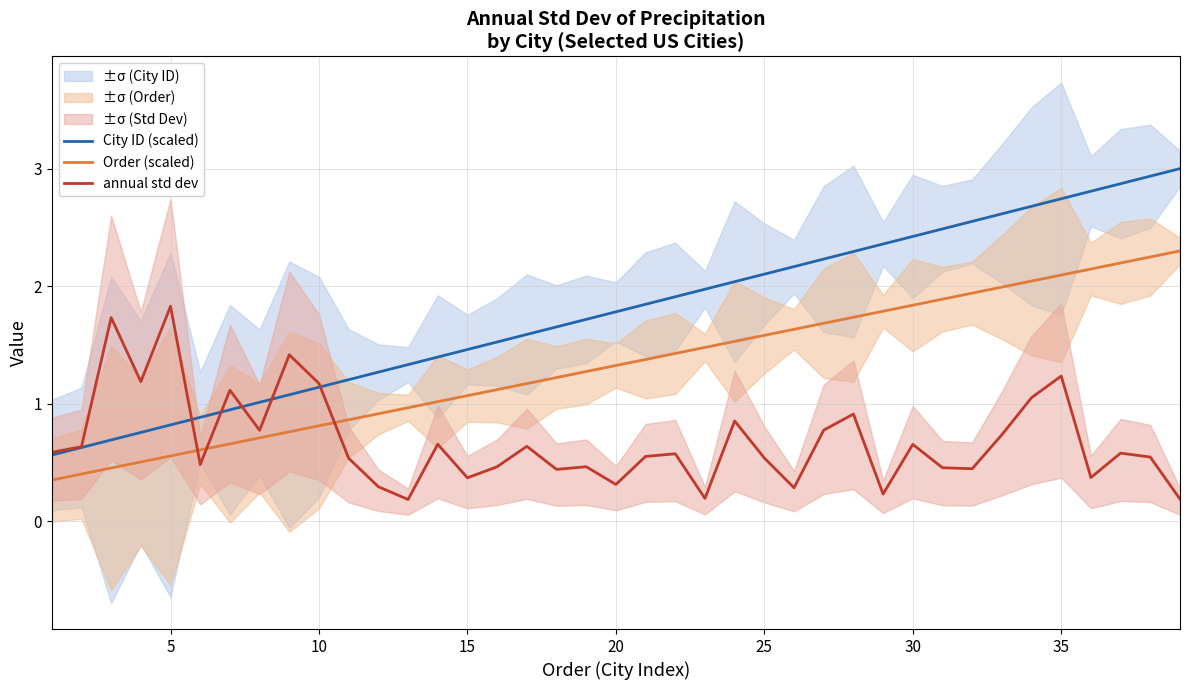

What is the difference between the maximum and second lowest values in the annual std dev series?

1.6